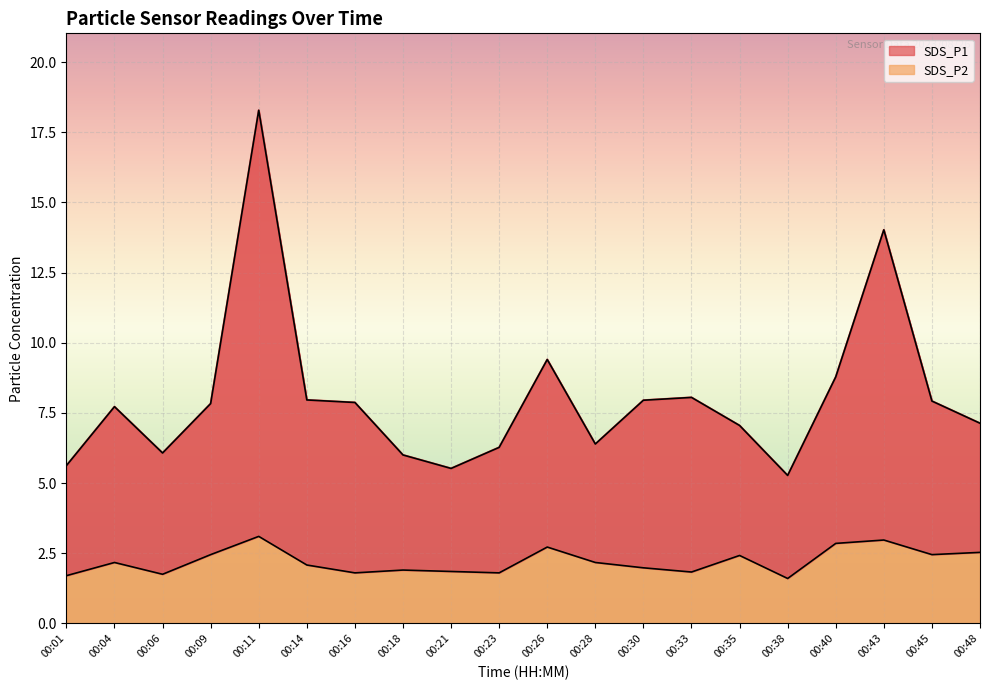

List the labels in order of SDS_P1 value, largest first.

00:11, 00:43, 00:26, 00:40, 00:33, 00:14, 00:30, 00:45, 00:16, 00:09, 00:04, 00:48, 00:35, 00:28, 00:23, 00:06, 00:18, 00:01, 00:21, 00:38